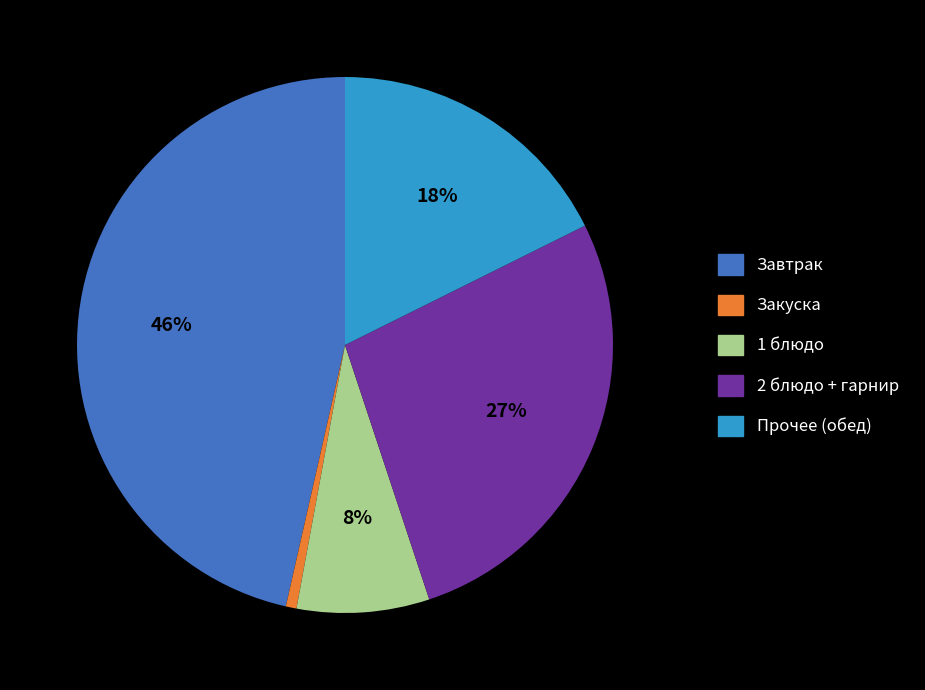

How many slices are in this pie chart?

5